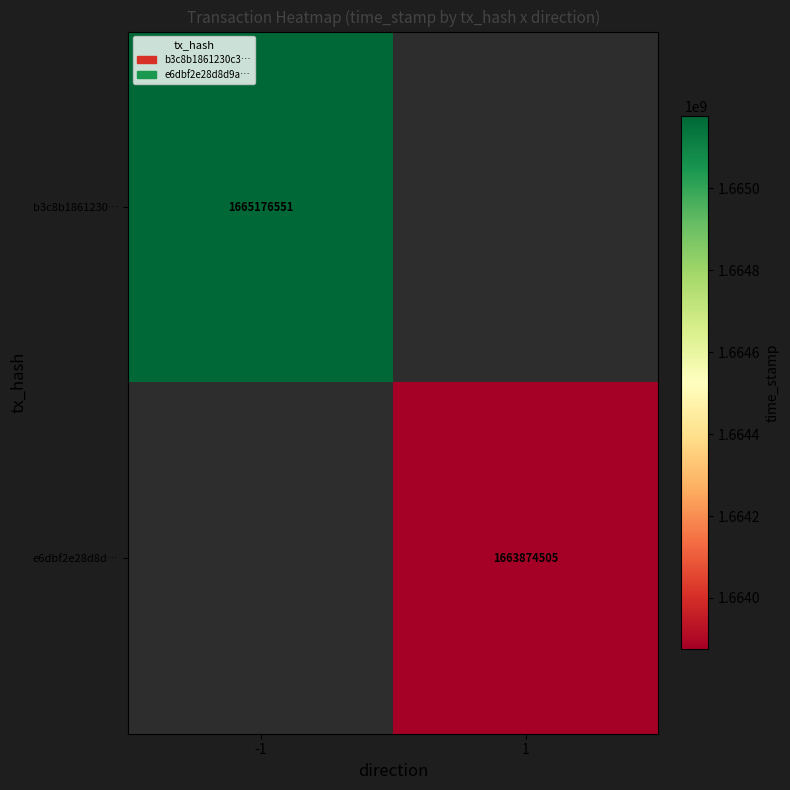

Is the value of b3c8b1861230… at -1 greater than the value of e6dbf2e28d8d… at 1?

Yes